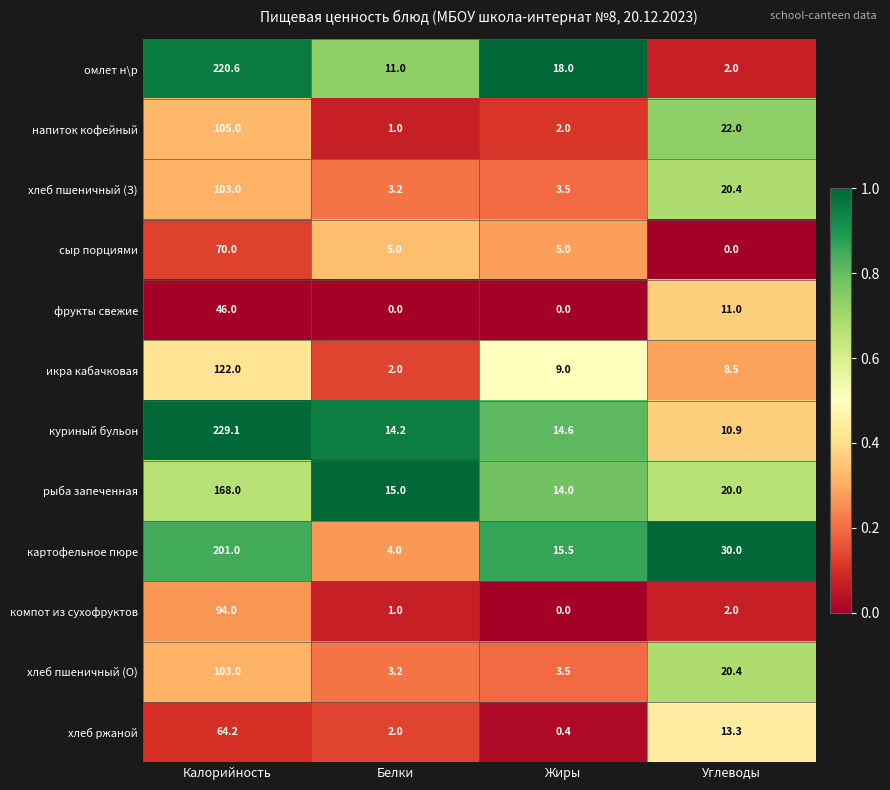

What is the maximum value shown in the chart?

229.1